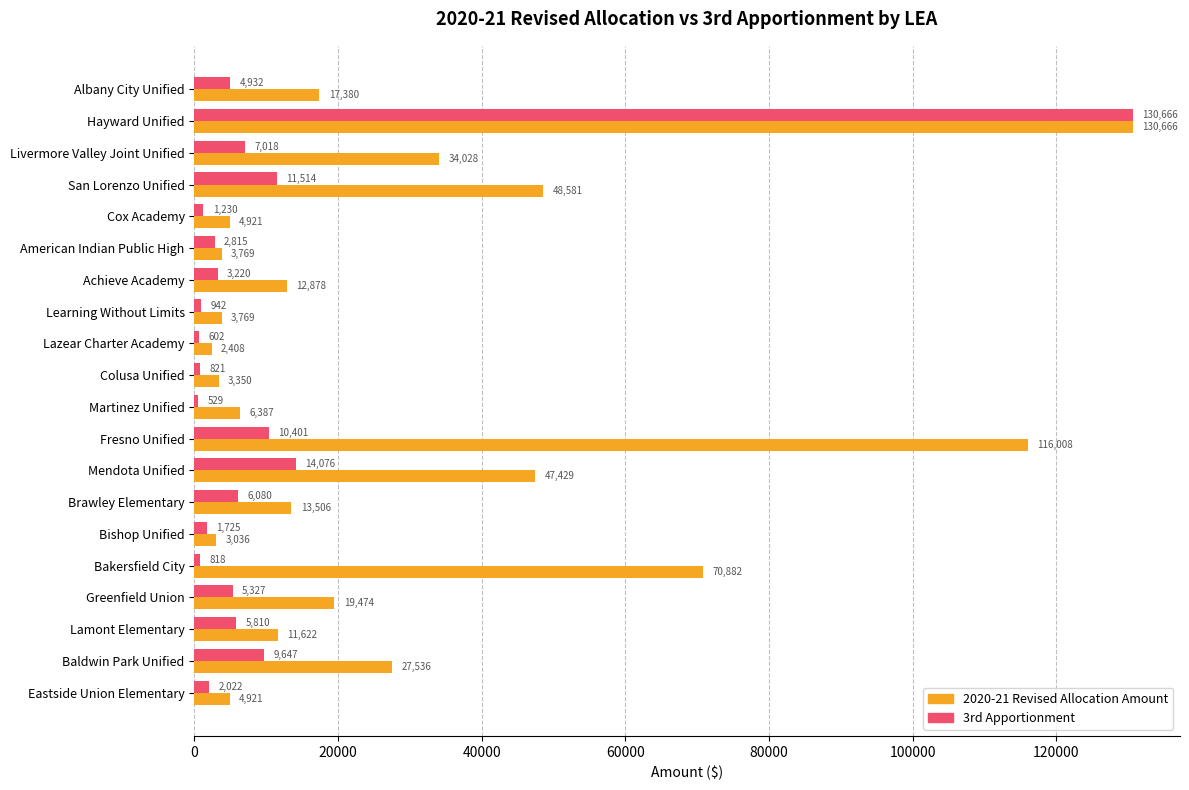

Rank the series by their average value, from highest to lowest.

2020-21 Revised Allocation Amount, 3rd Apportionment